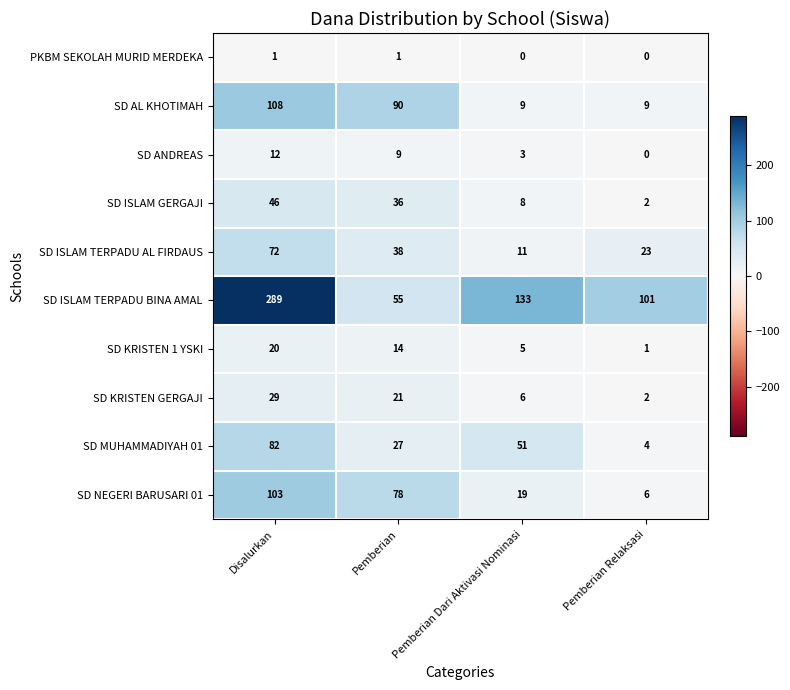

What is the spread (max minus min) of values at Pemberian Dari Aktivasi Nominasi?

133